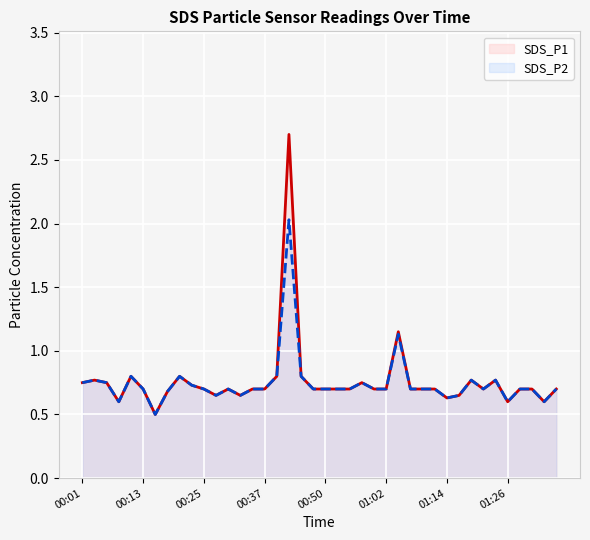

At which category is the sum across all series the highest?

17